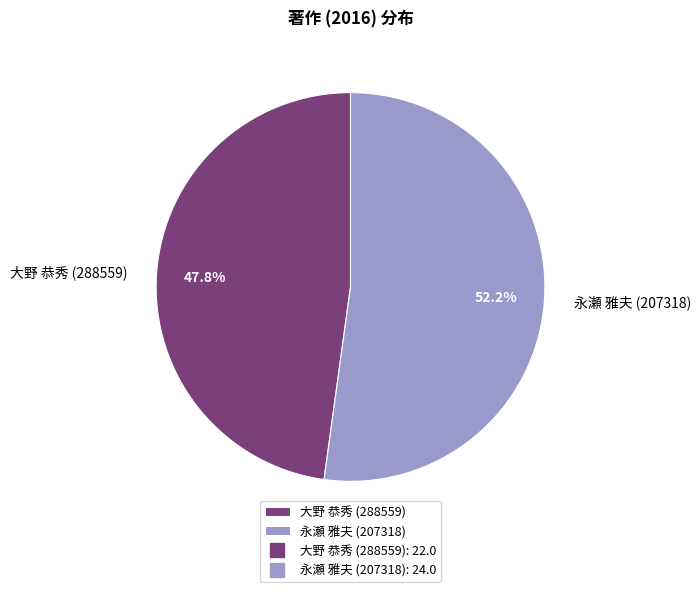

Approximately how many times larger is the value at 永瀬 雅夫 (207318) compared to 大野 恭秀 (288559)?

1.1